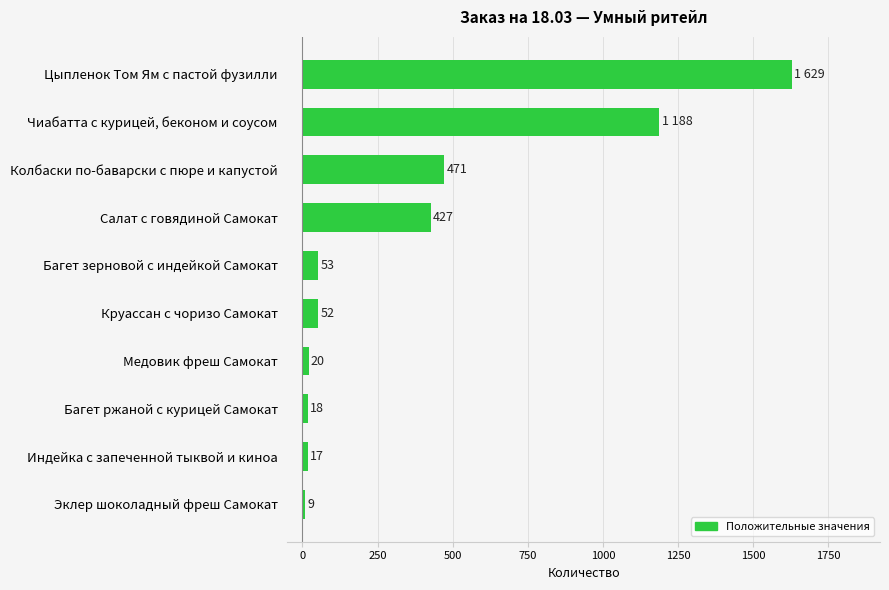

What is the difference between the maximum and second lowest values?

1612